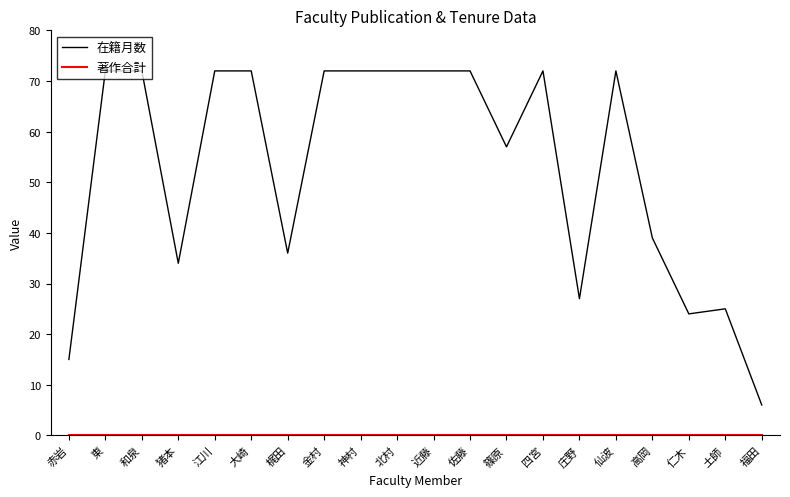

What is the maximum value shown in the chart?

72